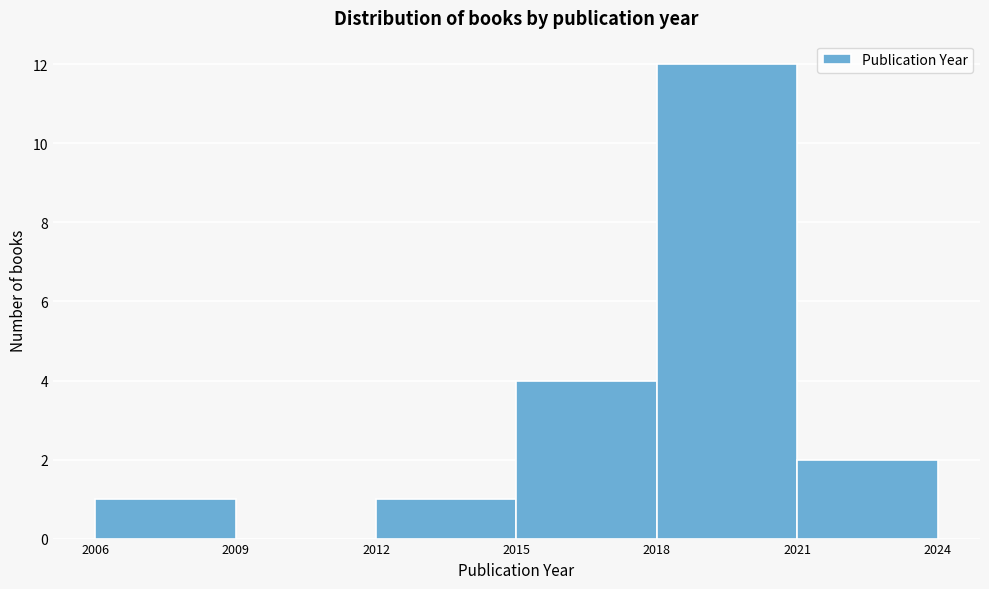

Which range on the x-axis has the tallest bar?

2018 to 2021